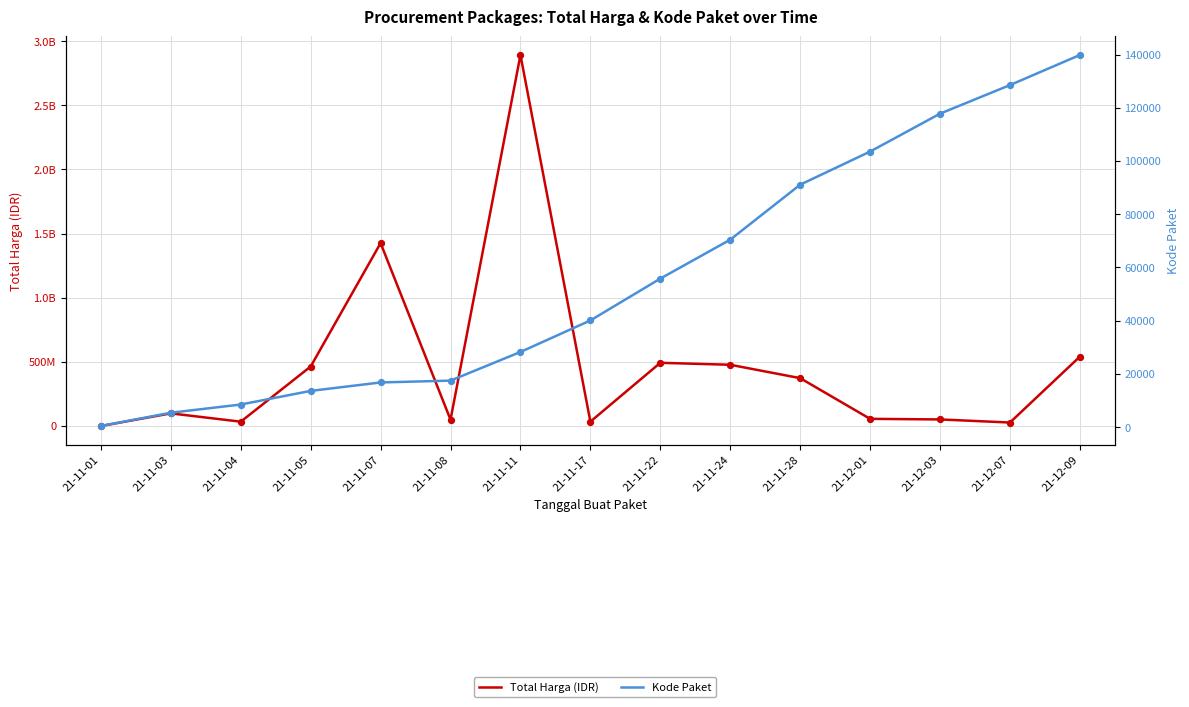

Which series reaches the maximum Y coordinate?

Total Harga